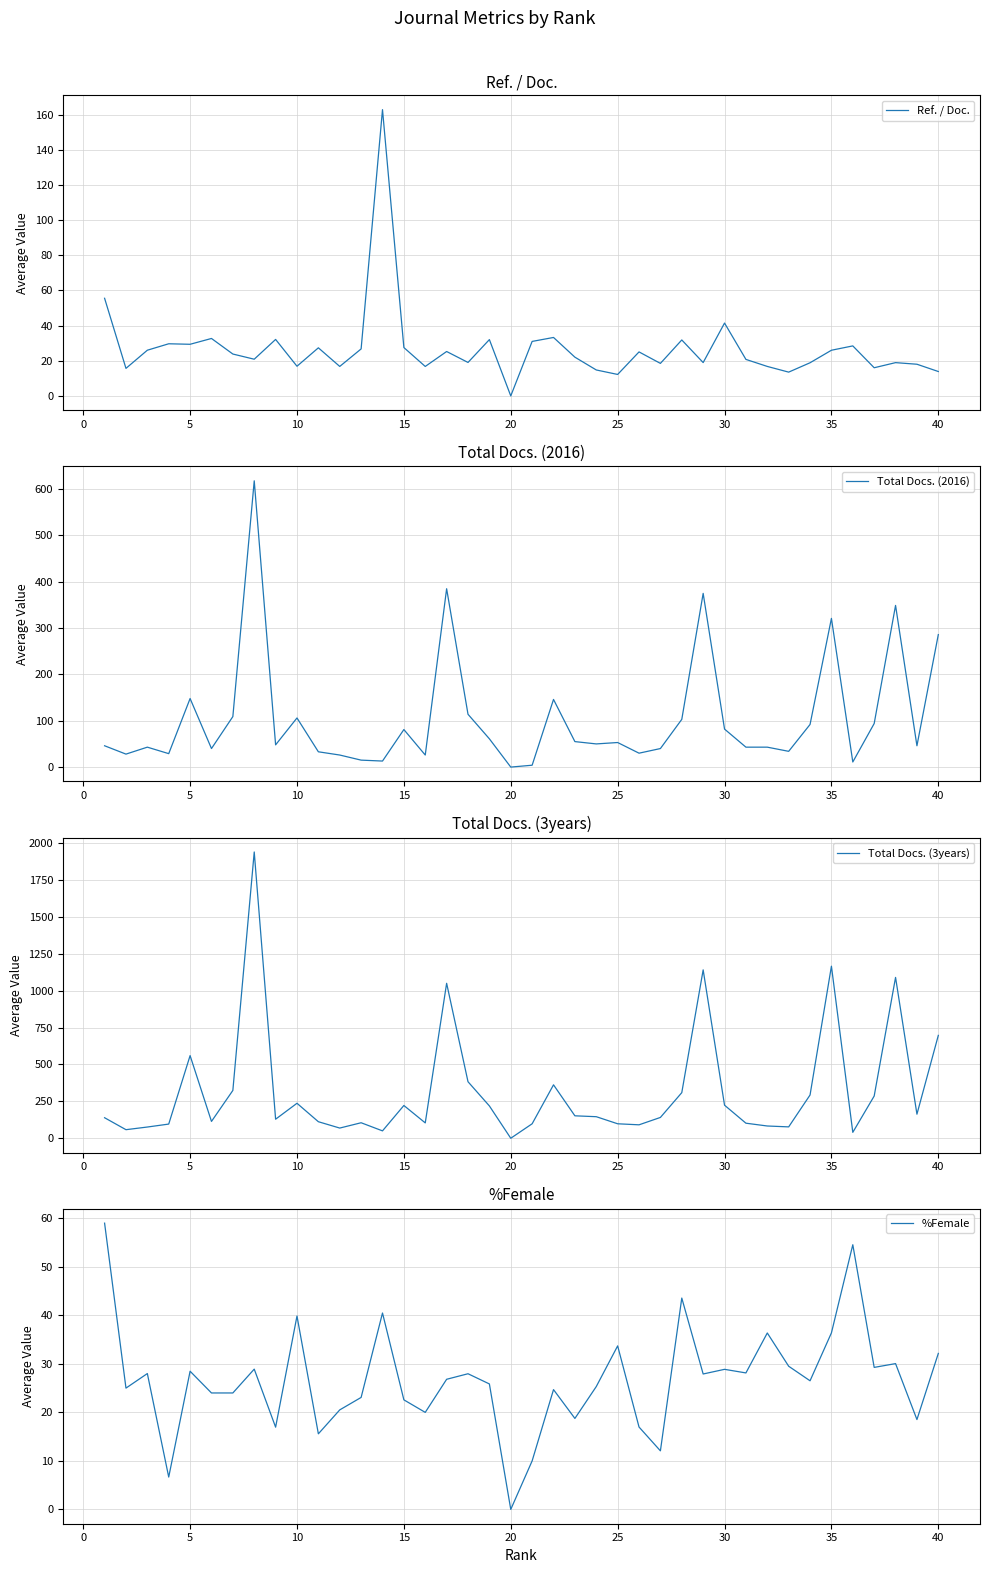

True or false: Ref. / Doc. has more than 2 points higher than both neighbors.

True